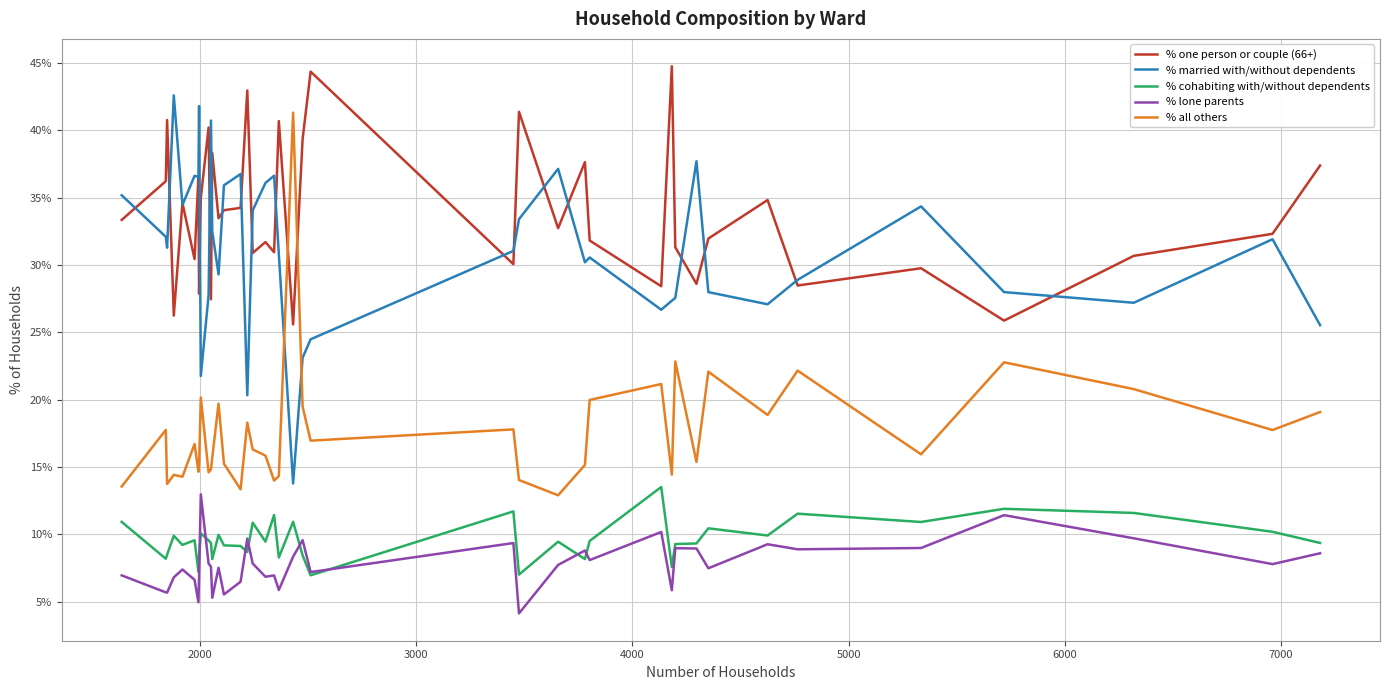

What is the minimum value shown in the chart?

4.1